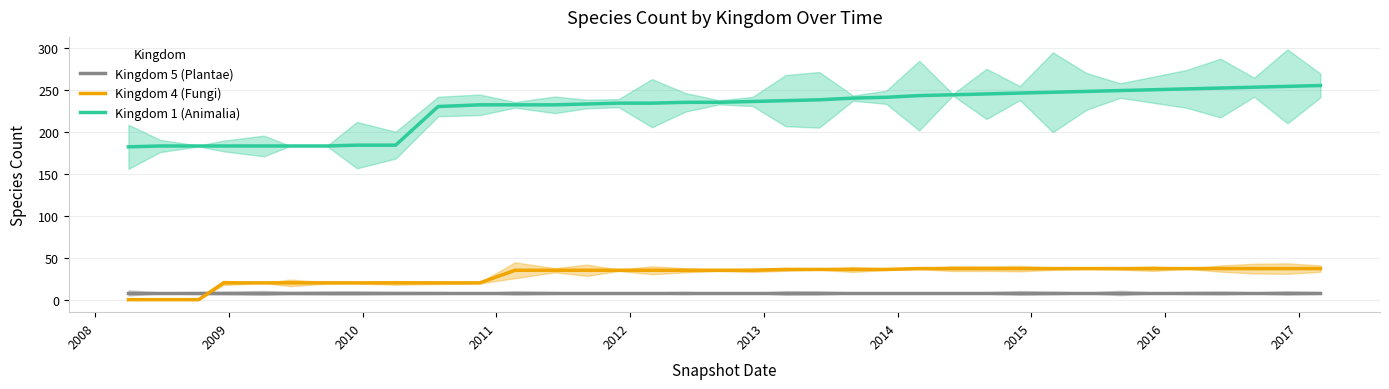

What is the label of the 3rd point from the left?

2009